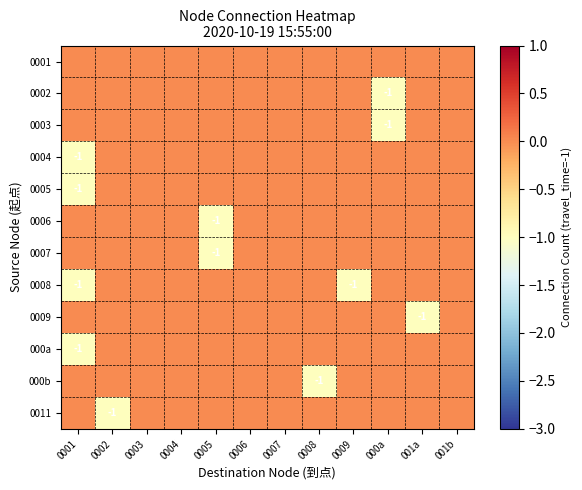

The 0008 series shows -1 at 0001. True or false?

True